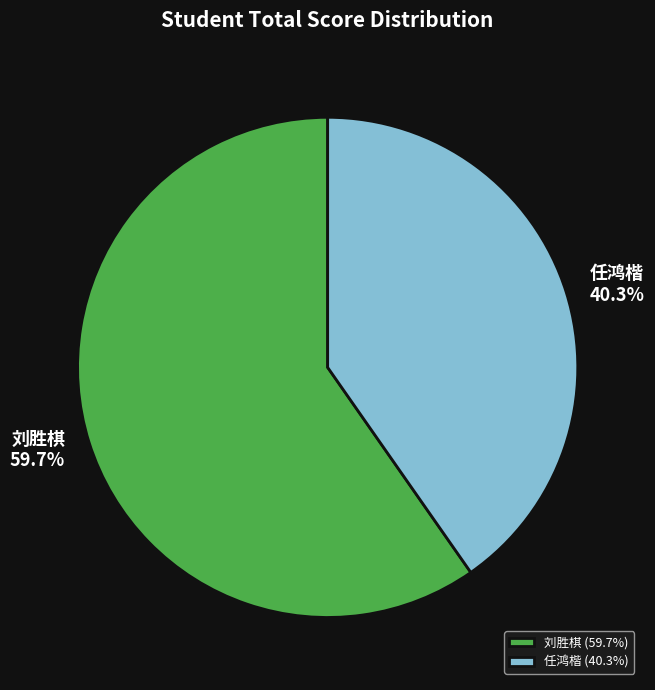

What percentage is NOT represented by 任鸿楷 (40.3%)?

59.7%